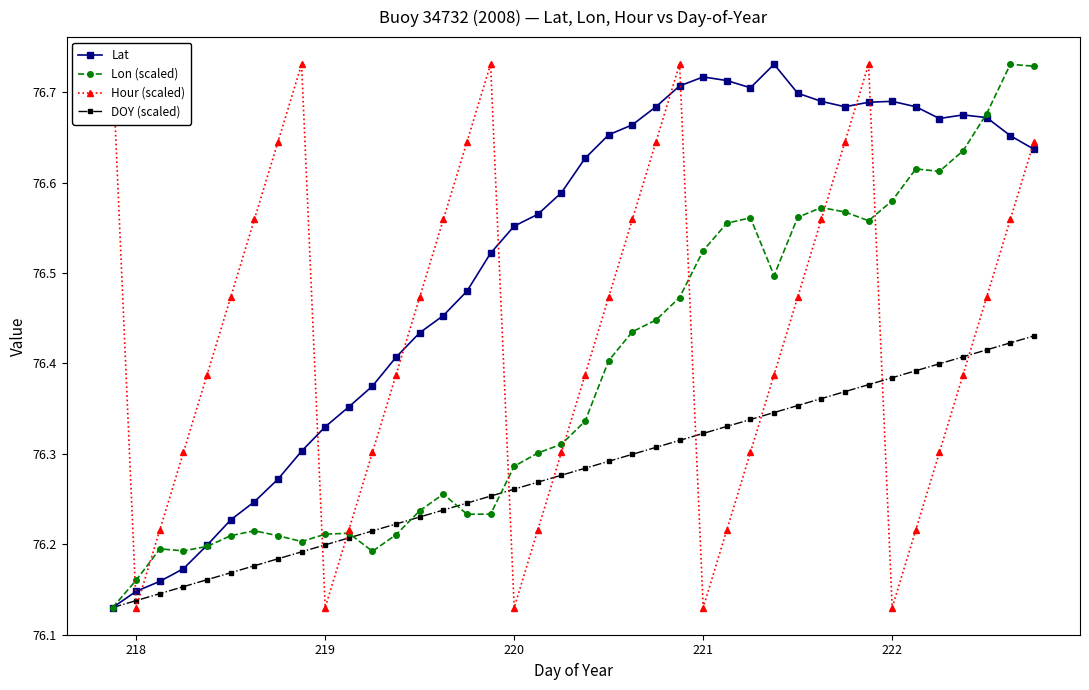

What is the value of the Lon (scaled) point at the 6th from the left?

76.2